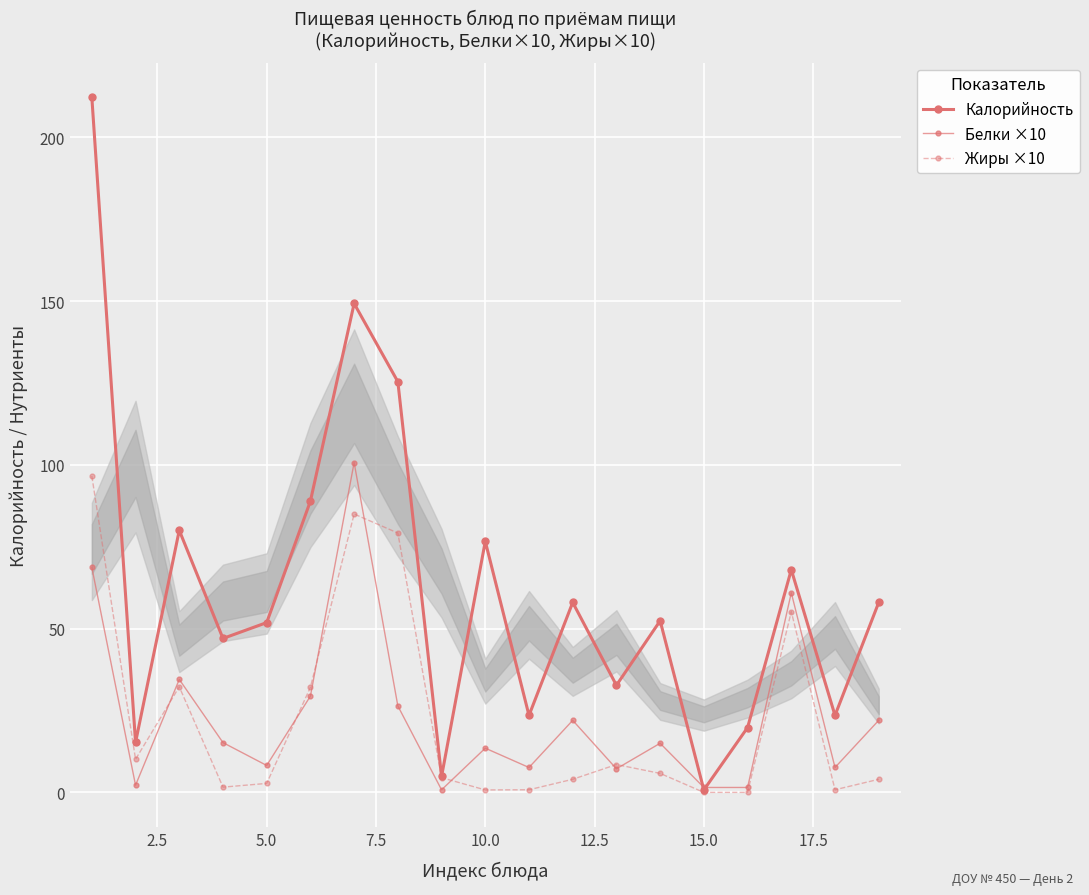

The value of Белки ×10 at 15 is 2.6. True or false?

False